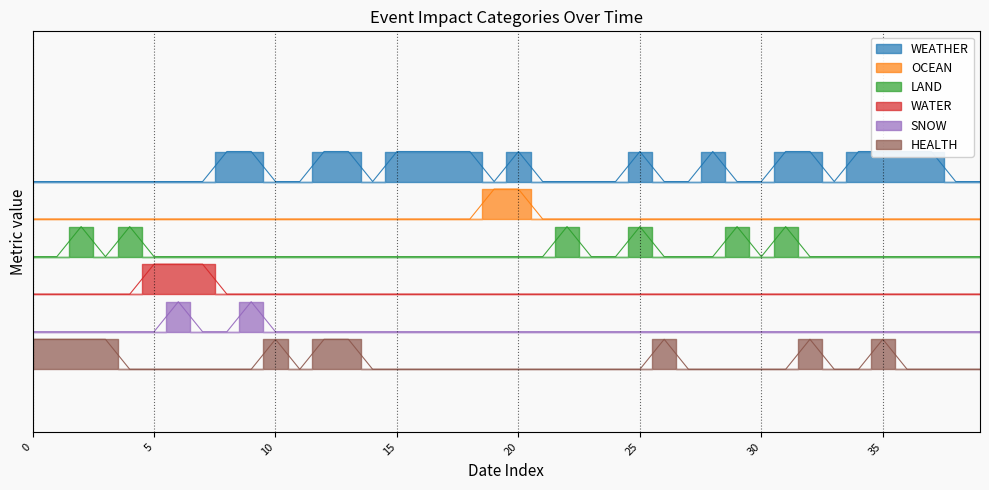

How many distinct data groups are displayed?

6